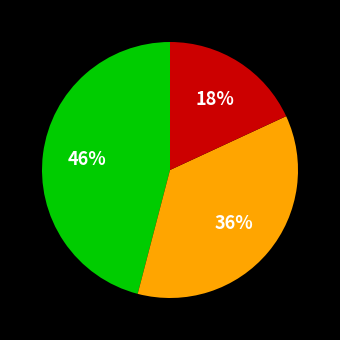

To the nearest percent, what is the average slice percentage?

33%